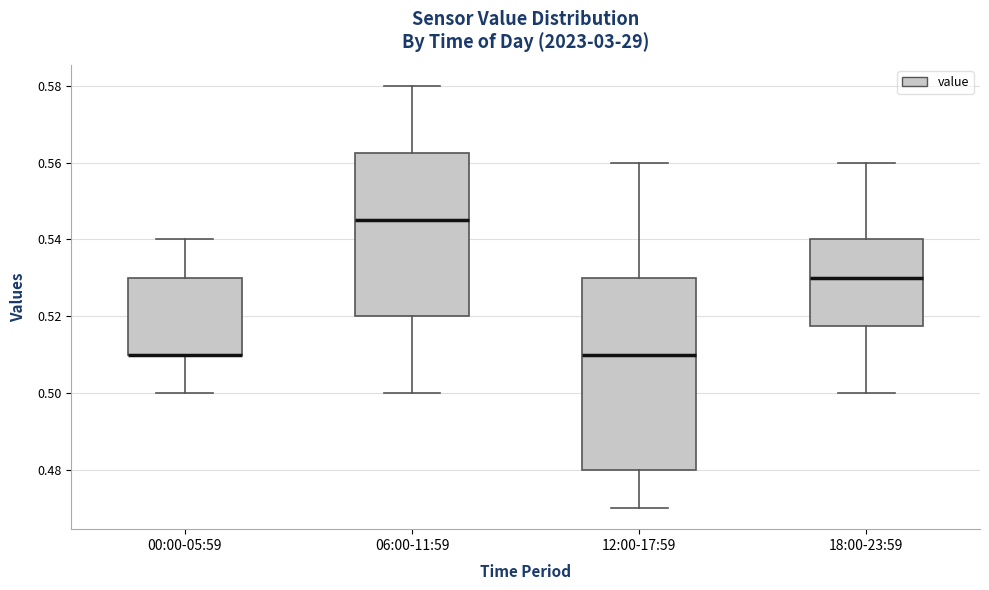

Reading left to right, transcribe this box plot: for each box, give where its median line is, the range the box spans, and where its two whiskers end, as read against the y-axis. The values are not printed on the chart, so give them approximately, as read against the axis.

00:00-05:59: median 0.510 (drawn on the box's lower edge), box 0.510 to 0.530, whiskers 0.500 to 0.540
06:00-11:59: median 0.546, box 0.520 to 0.562, whiskers 0.500 to 0.580
12:00-17:59: median 0.510, box 0.480 to 0.530, whiskers 0.470 to 0.560
18:00-23:59: median 0.530, box 0.518 to 0.540, whiskers 0.500 to 0.560